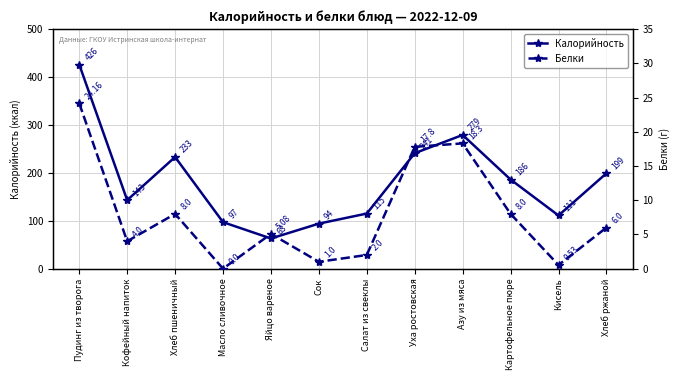

Rank the series at Масло сливочное from highest to lowest value.

Калорийность, Белки